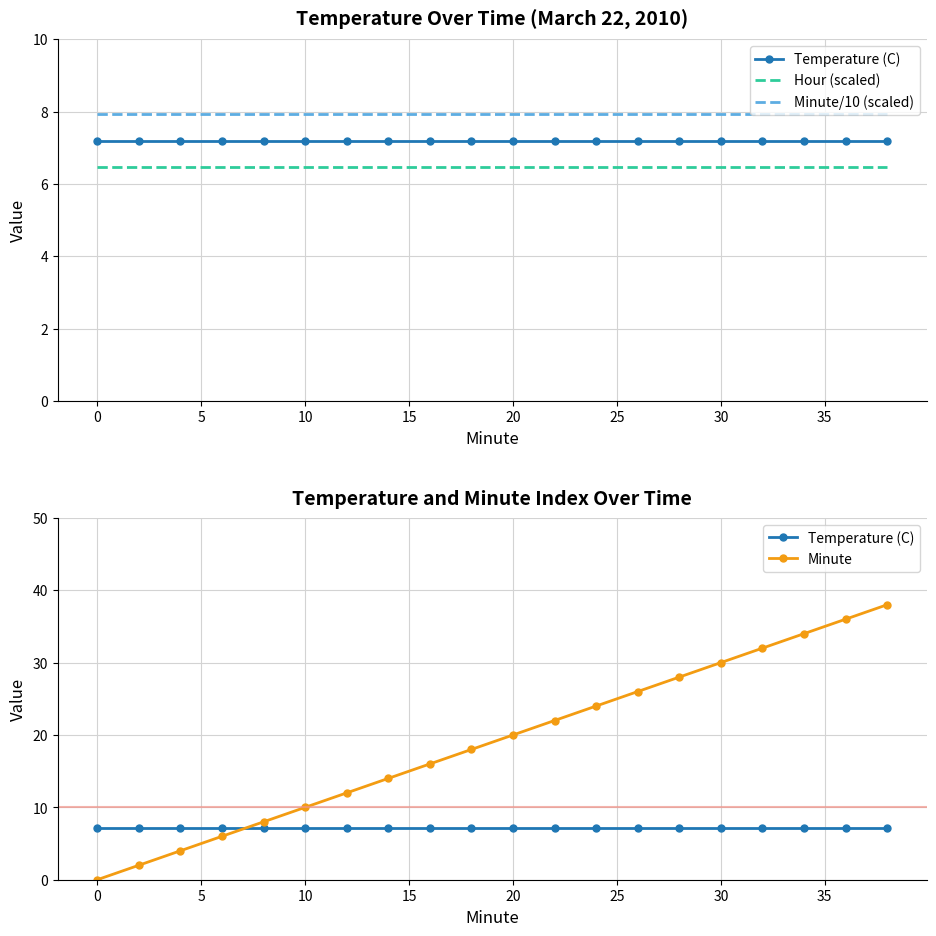

What value does the Hour (scaled) series have at 30?

6.5